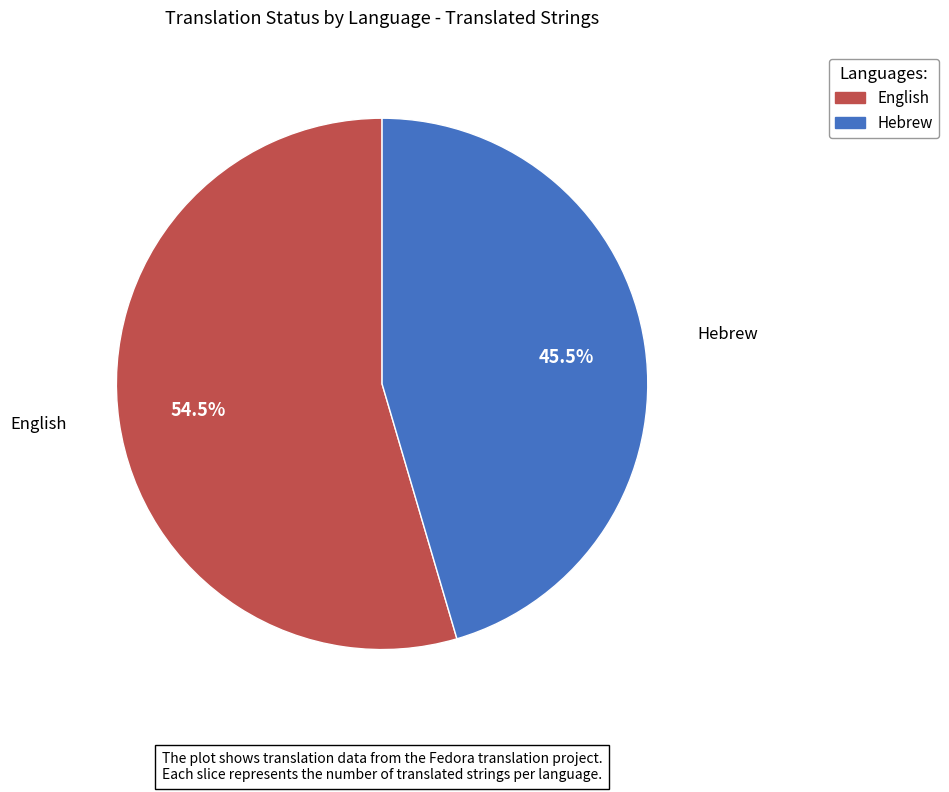

Is it true that Hebrew is 34% of the pie?

False